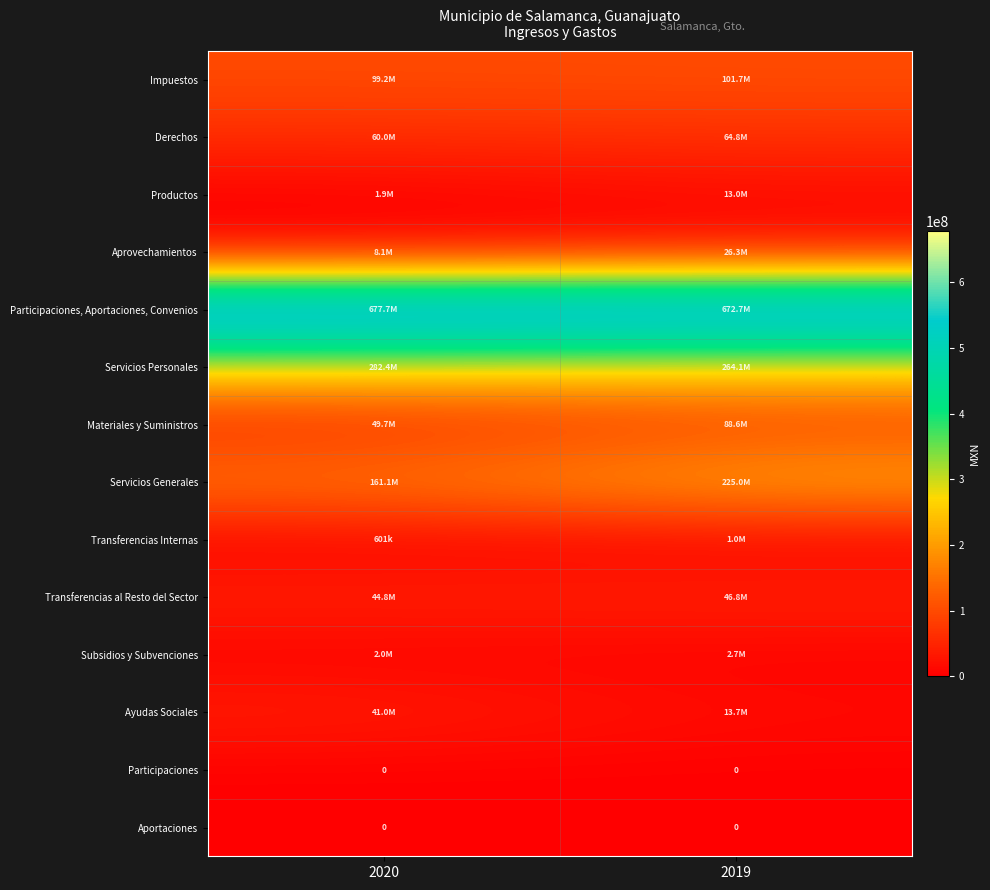

Which series has the largest total across all categories?

Participaciones, Aportaciones, Convenios